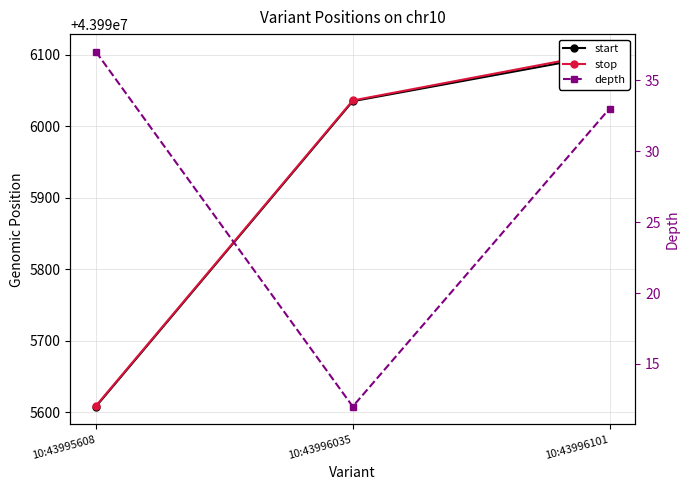

How many distinct data groups are displayed?

3